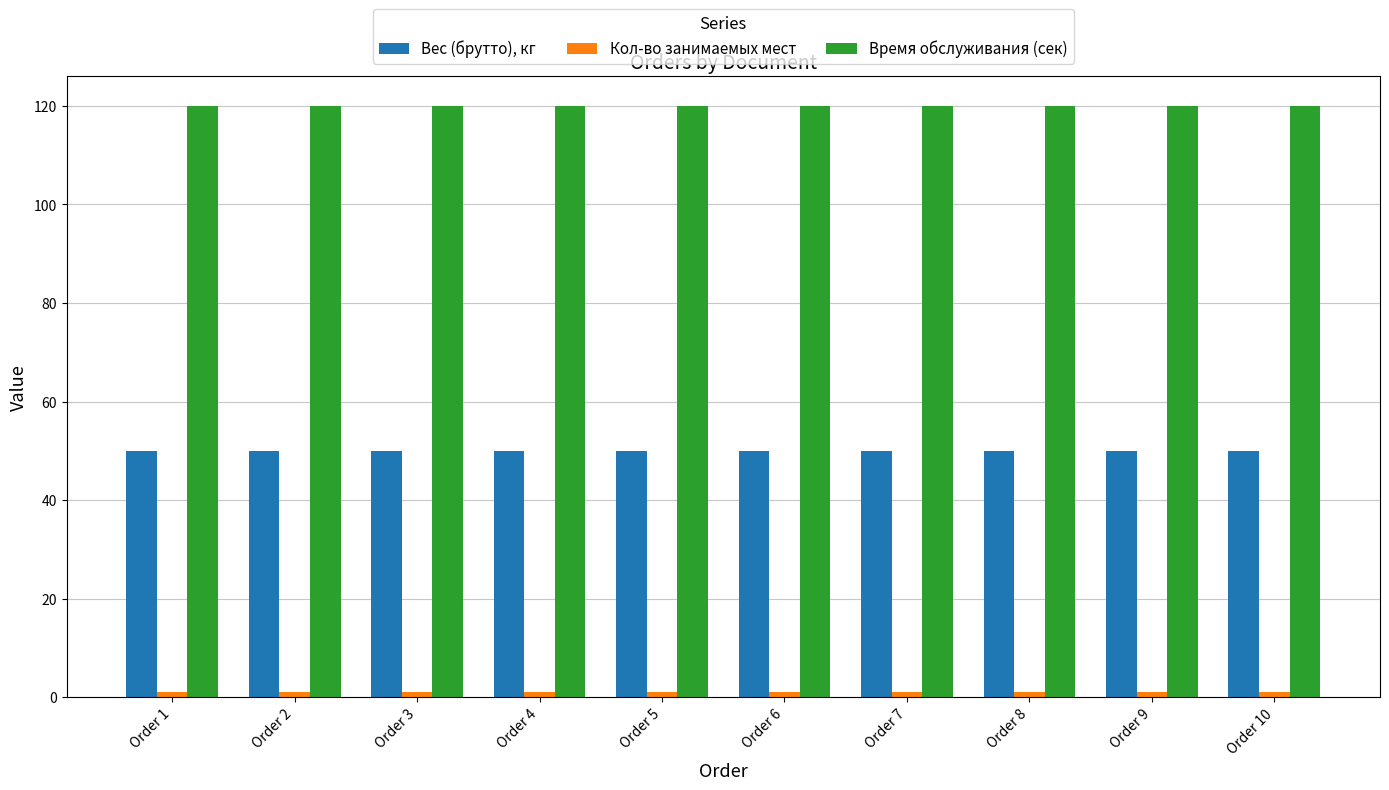

What is the average value of the Время обслуживания (сек) series?

120